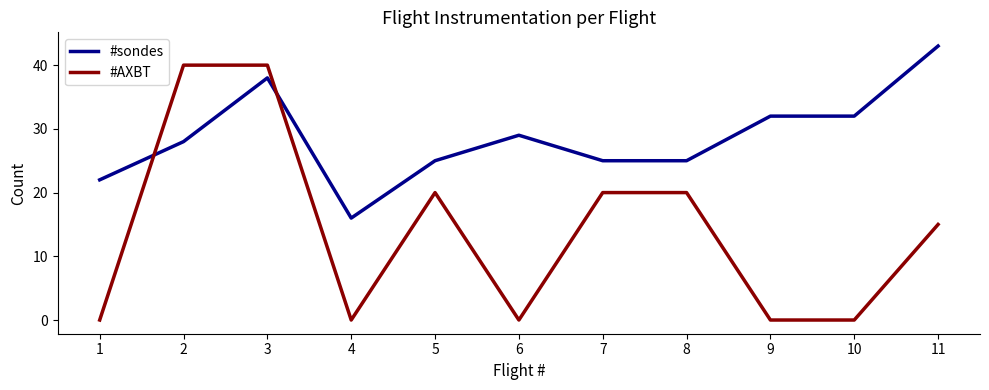

The value of #sondes at 10 is 32. True or false?

True